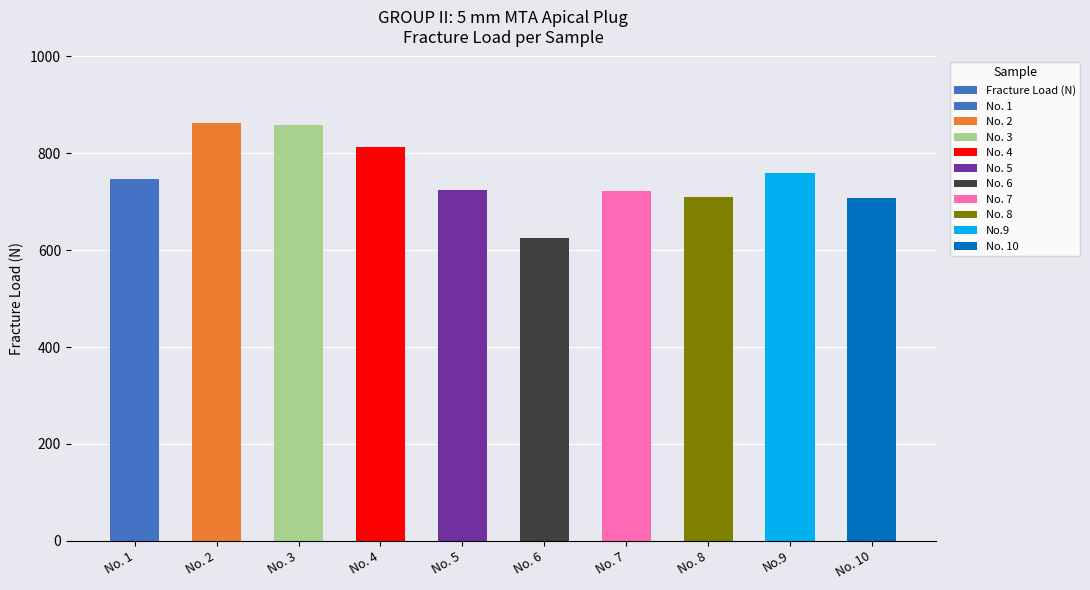

Reading left to right, extract all data points from this chart.

No. 1=746.2	No. 2=861.8	No. 3=858.7	No. 4=813.3	No. 5=723.9	No. 6=624.5	No. 7=721.3	No. 8=710.7	No.9=759.0	No. 10=707.1